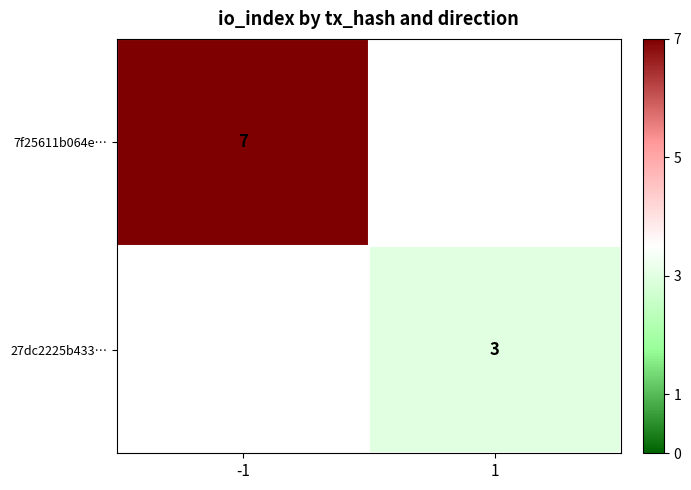

The value of 7f25611b064e… at -1 is 2. True or false?

False